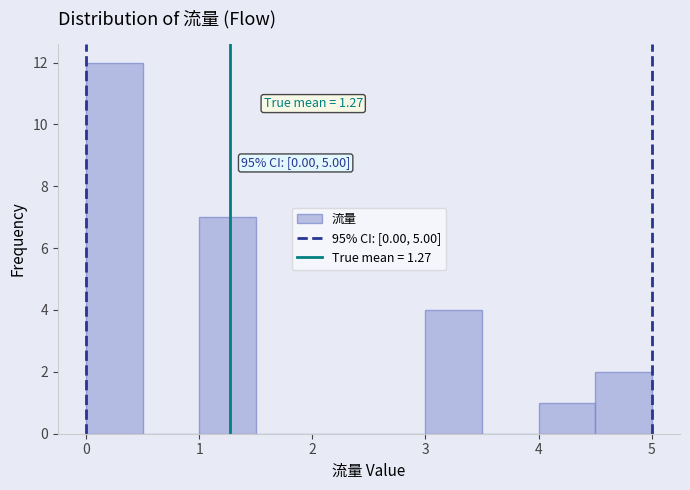

Over which range of the x-axis is the bar tallest?

0.0 to 0.5